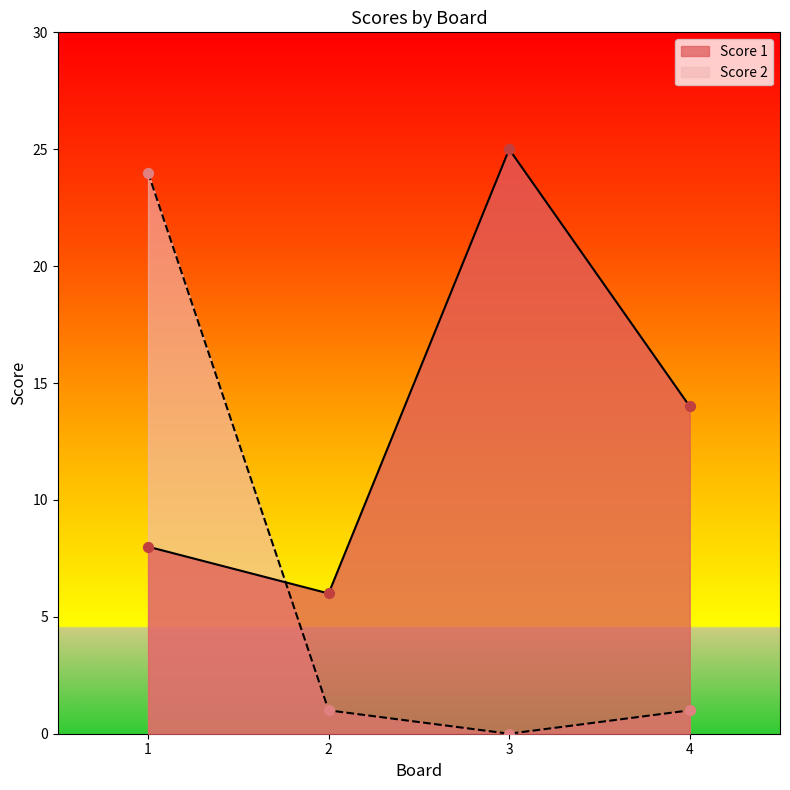

What is the total value across all series at 1?

32